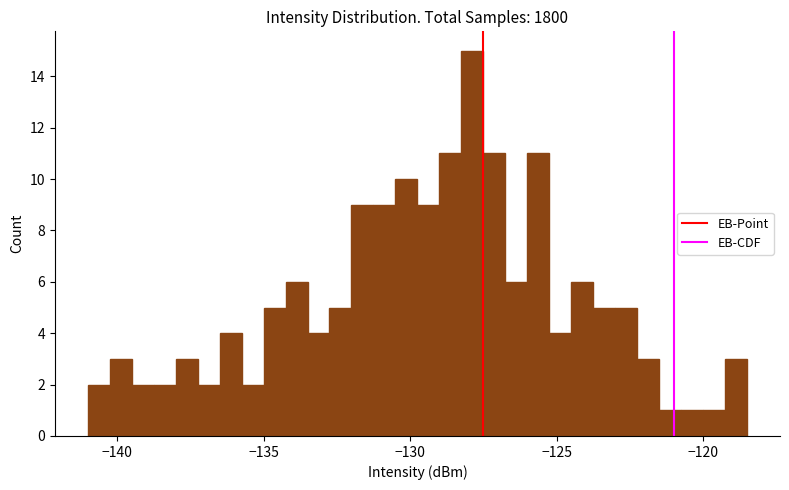

Around what value on the x-axis is the tallest bar? Give the approximate position of its centre, as read against the axis.

-128.0